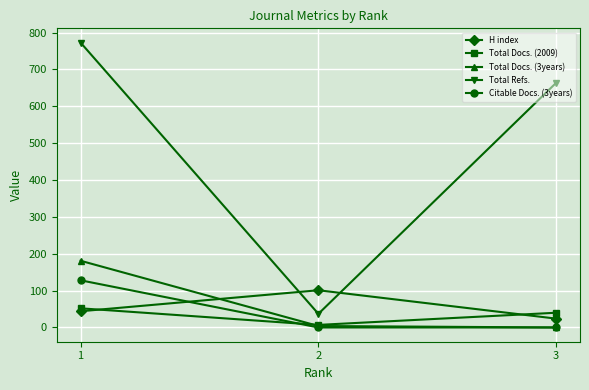

How many values in the Total Refs. series are below 664?

1